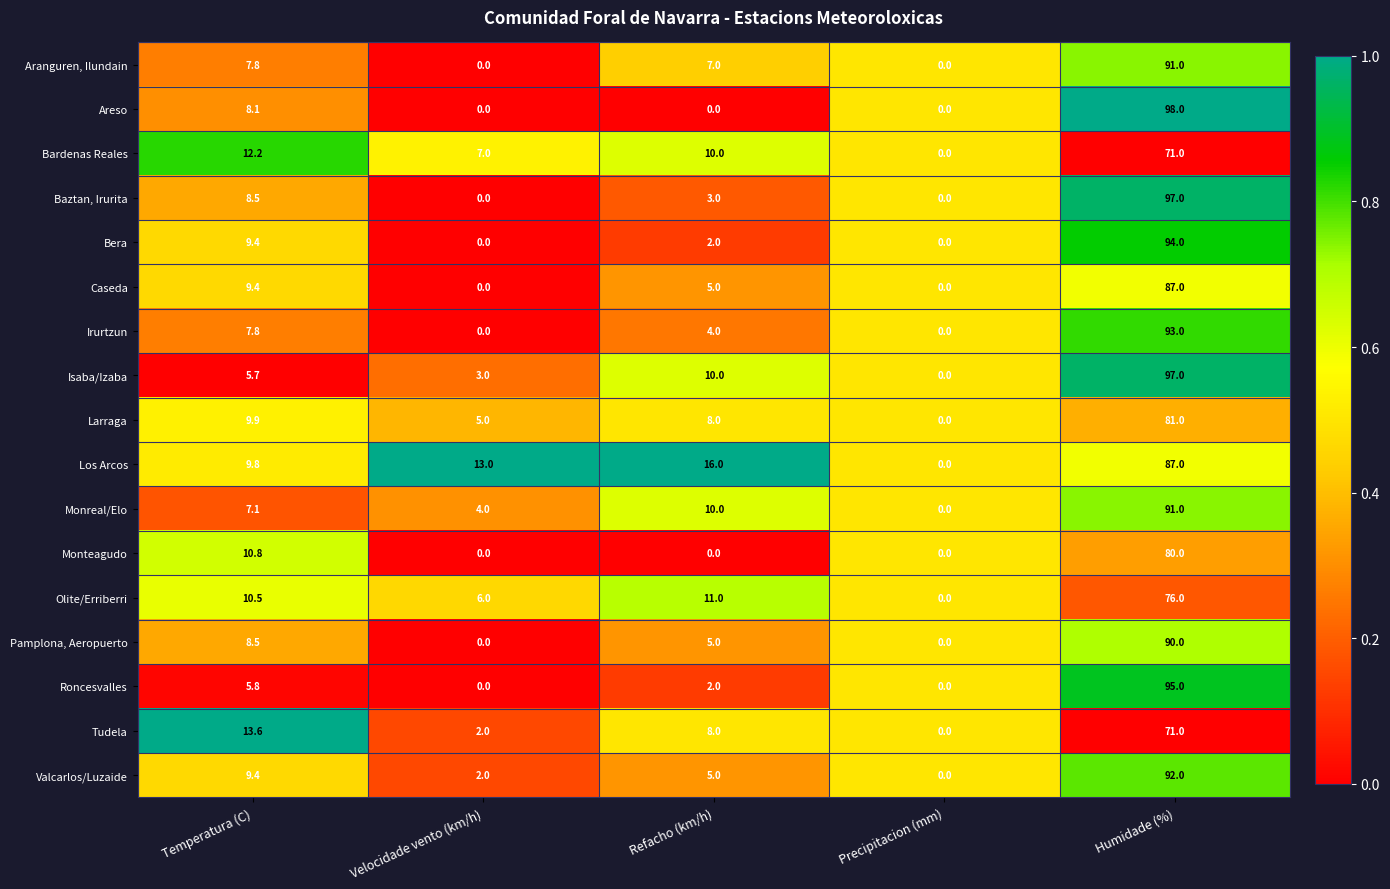

The Monreal/Elo series shows 6.3 at Velocidade vento (km/h). True or false?

False